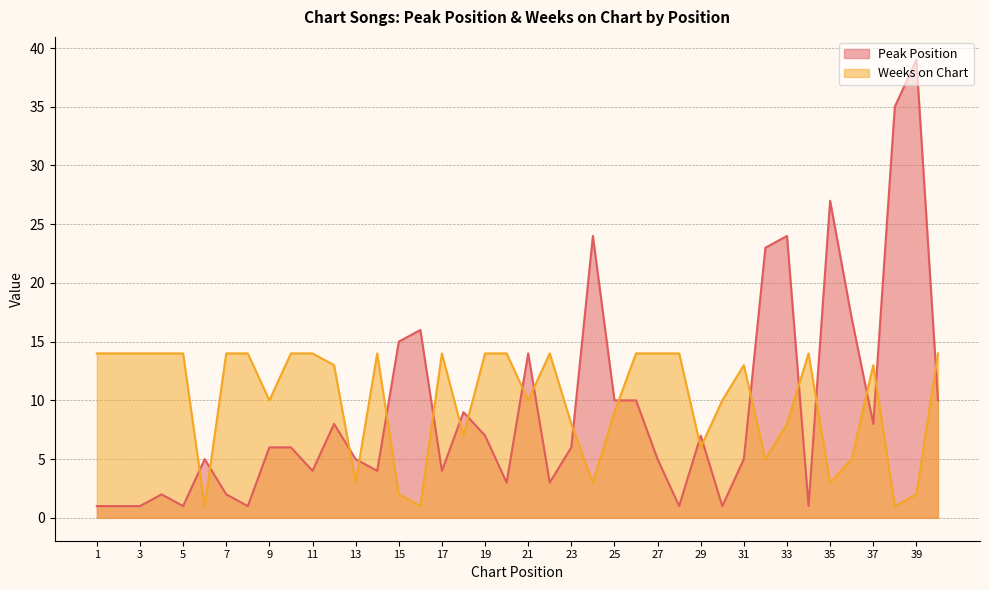

True or false: Peak Position has a value of 15 at 15.

True